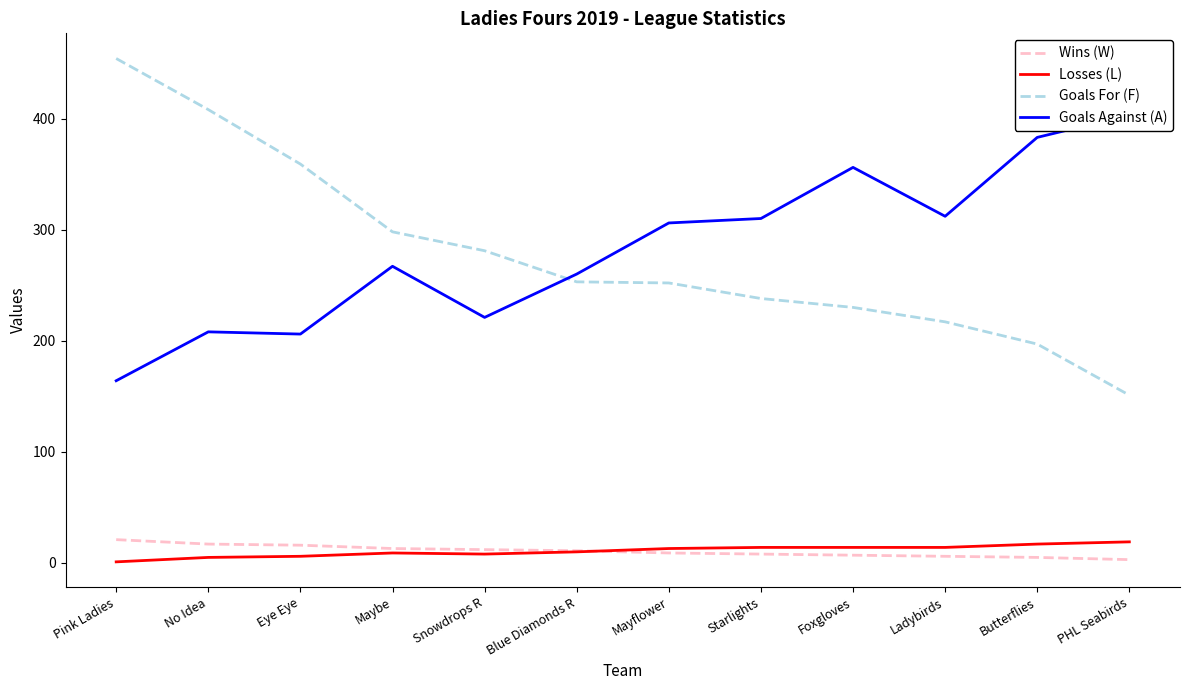

What is the spread (max minus min) of values at Mayflower?

297